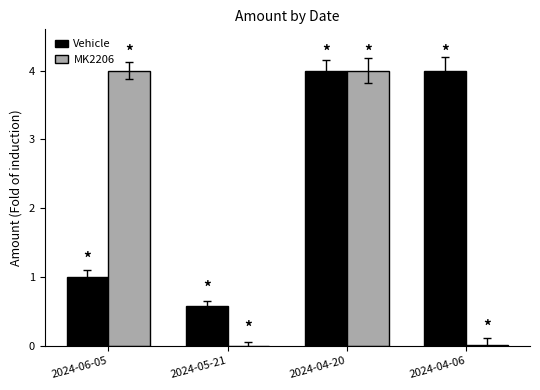

Which series has the largest total across all categories?

Vehicle